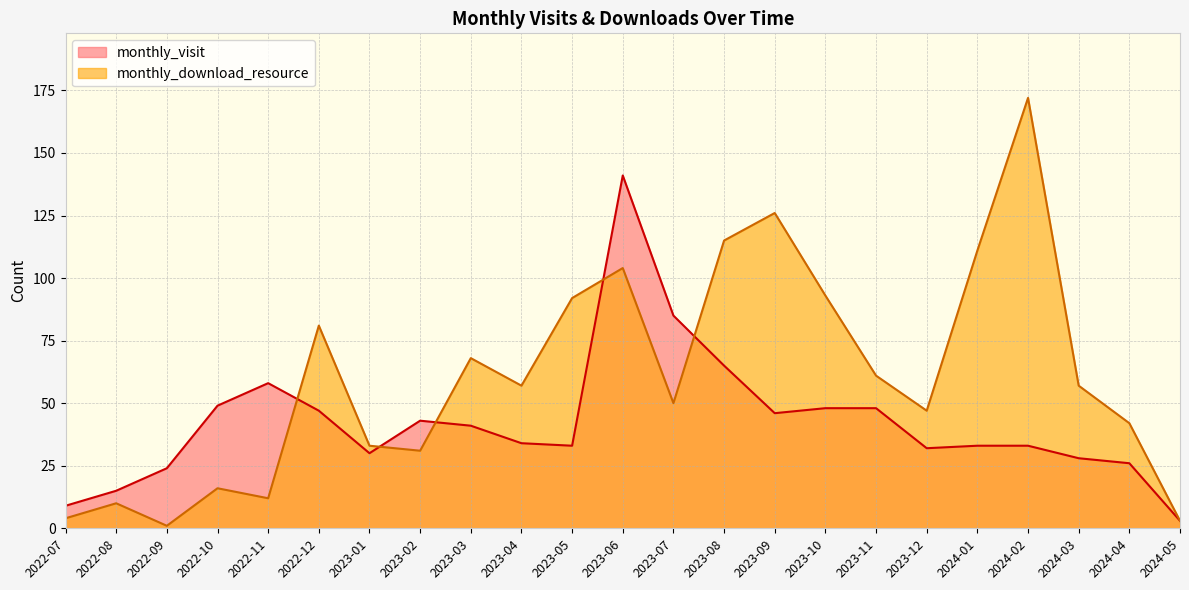

What is the sum of the monthly_visit values at 2024-05 and 2022-11?

61